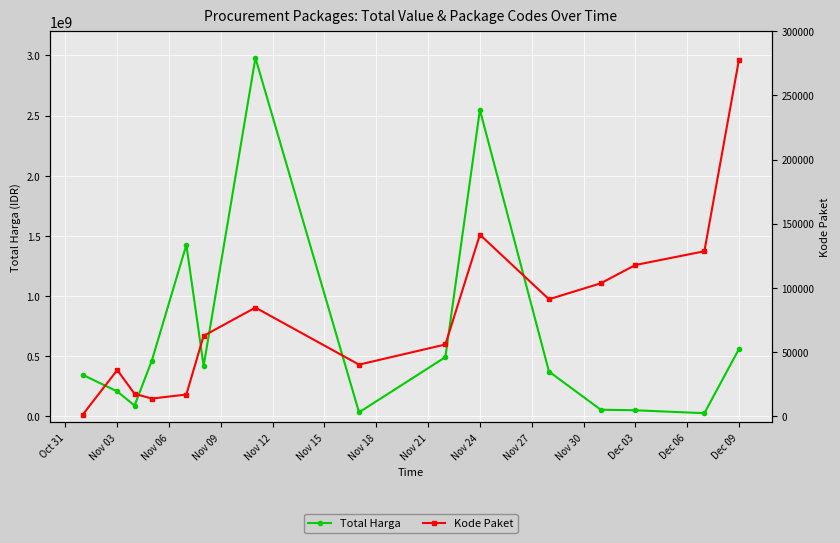

List the series in order of their peak value, highest first.

Total Harga, Kode Paket